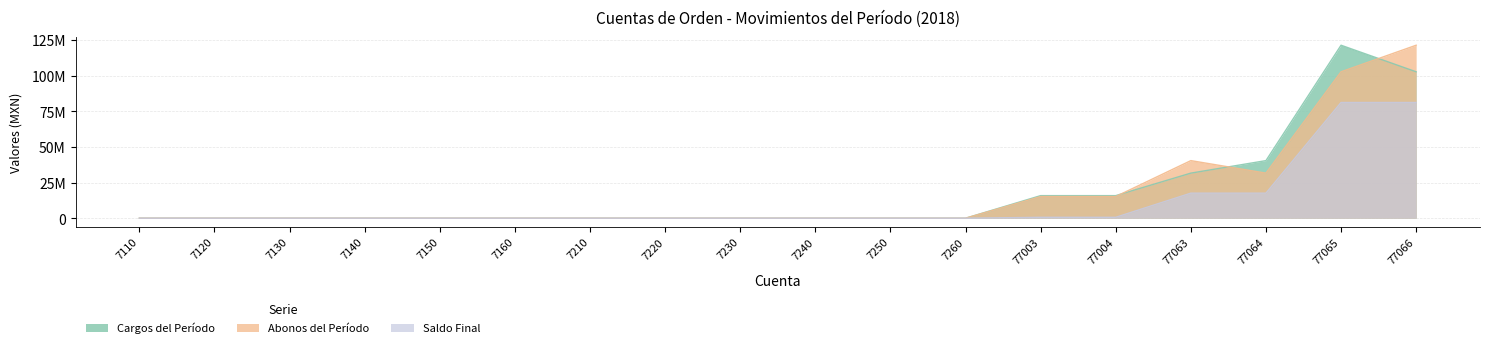

Reading right to left, what are all the values shown in this chart?

Cargos del Período: 77066=102772245.9	77065=121424390.4	77064=40427541.2	77063=31646346.2	77004=15851080.3	77003=15851080.3	7260=0.0	7250=0.0	7240=0.0	7230=0.0	7220=0.0	7210=0.0	7160=0.0	7150=0.0	7140=0.0	7130=0.0	7120=0.0	7110=0.0
Abonos del Período: 77066=121424390.4	77065=102772245.9	77064=31646346.2	77063=40427541.2	77004=15213717.3	77003=15213717.3	7260=0.0	7250=0.0	7240=0.0	7230=0.0	7220=0.0	7210=0.0	7160=0.0	7150=0.0	7140=0.0	7130=0.0	7120=0.0	7110=0.0
Saldo Final: 77066=81235210.2	77065=81235210.2	77064=17590466.6	77063=17590466.6	77004=639921.3	77003=639921.3	7260=0.0	7250=0.0	7240=0.0	7230=0.0	7220=0.0	7210=0.0	7160=0.0	7150=0.0	7140=0.0	7130=0.0	7120=0.0	7110=0.0